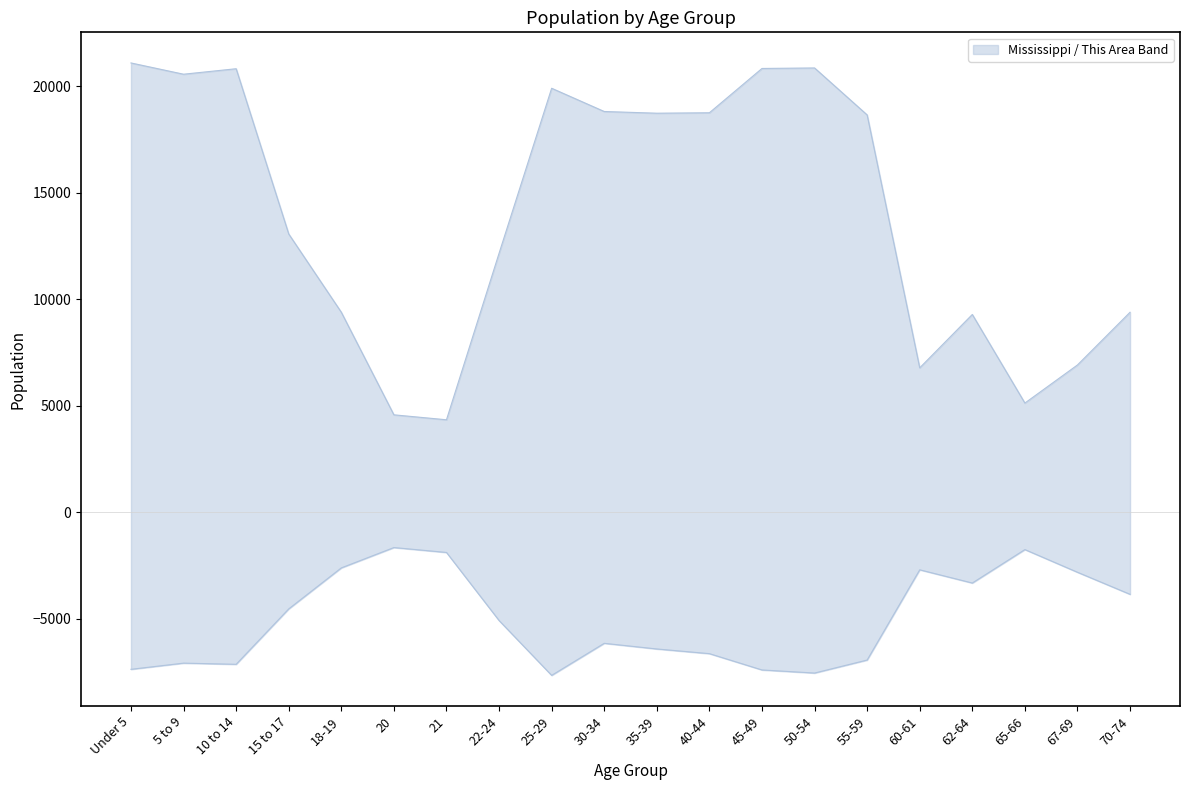

What position from the right is 65-66?

3